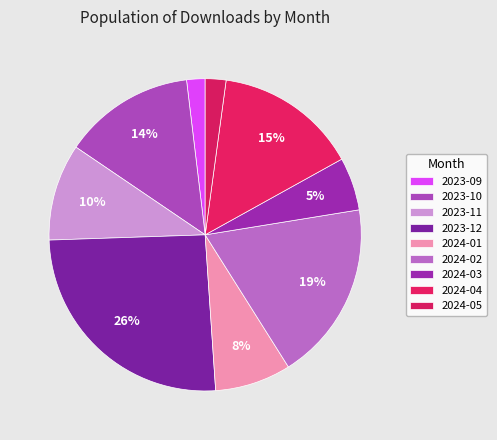

How many slices are in this pie chart?

9